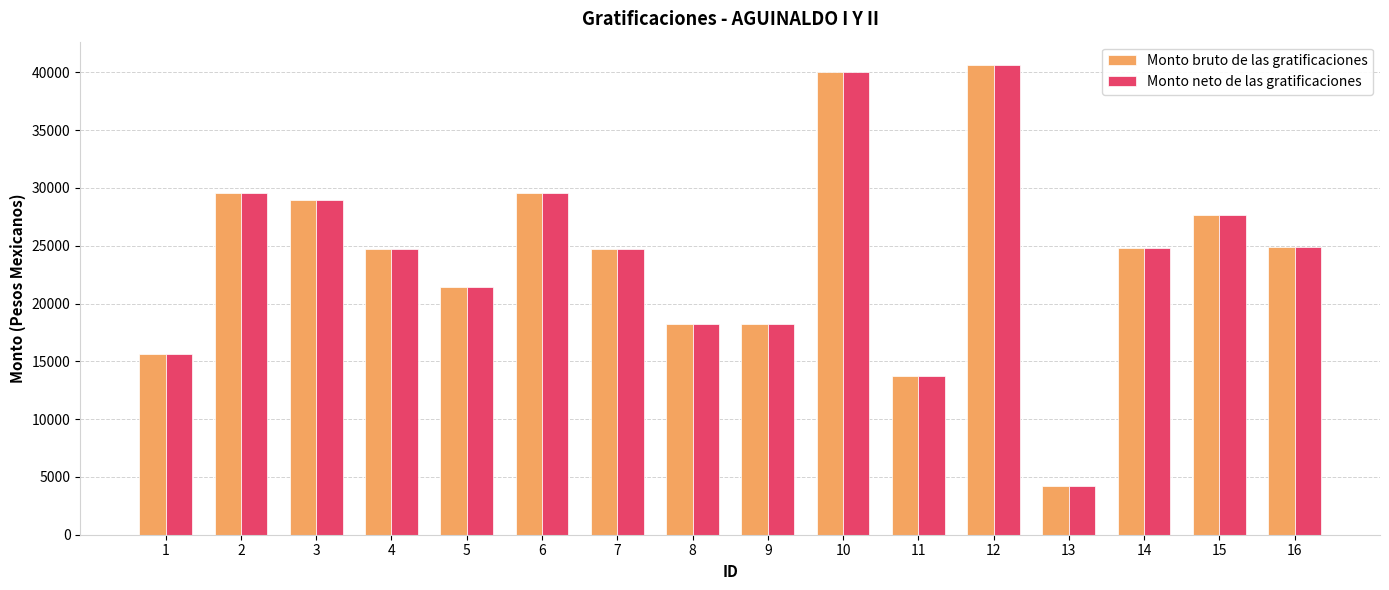

What is the minimum value shown in the chart?

4241.1